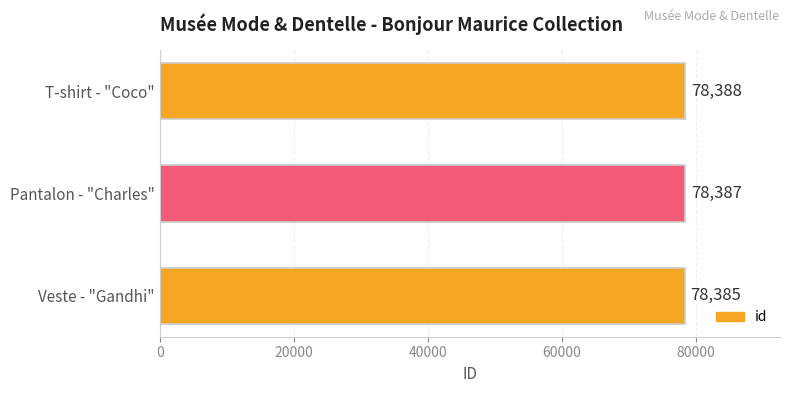

What is the difference between the values at T-shirt - "Coco" and Veste - "Gandhi"?

3